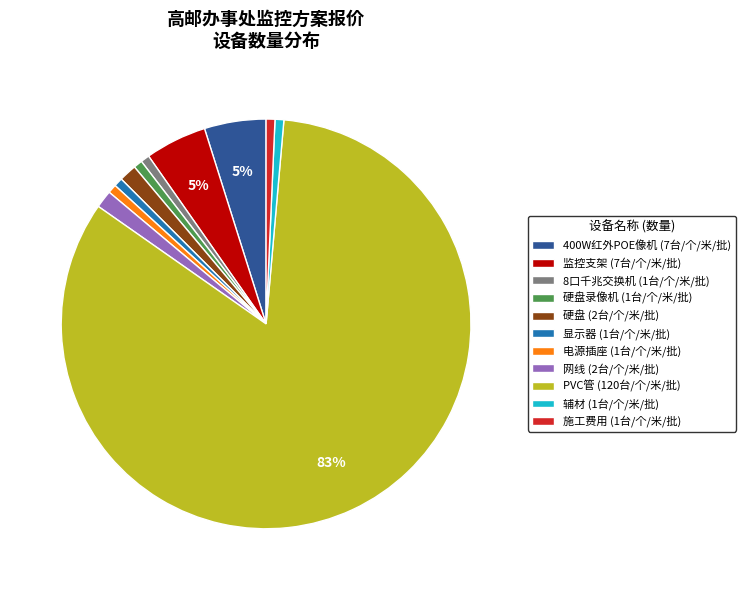

The 监控支架 (7台/个/米/批) slice represents 20% of the pie. True or false?

False